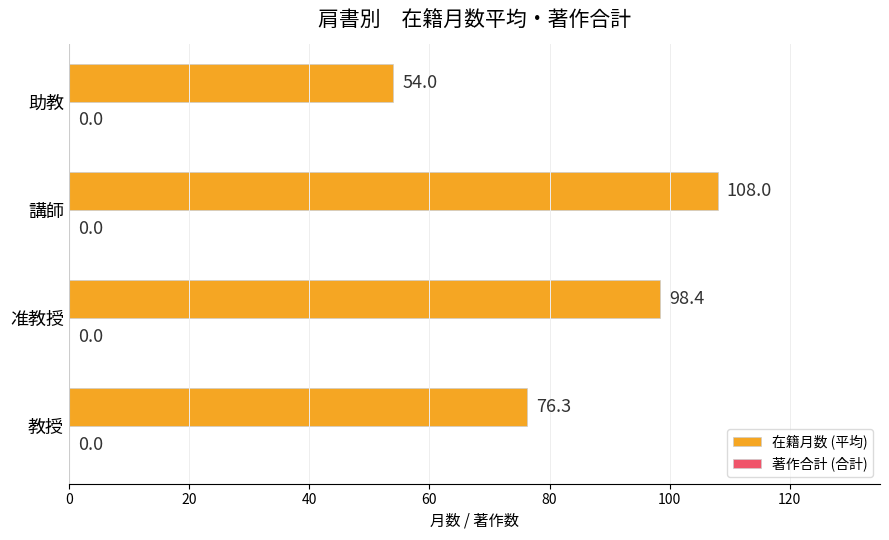

What is the average value?

84.2